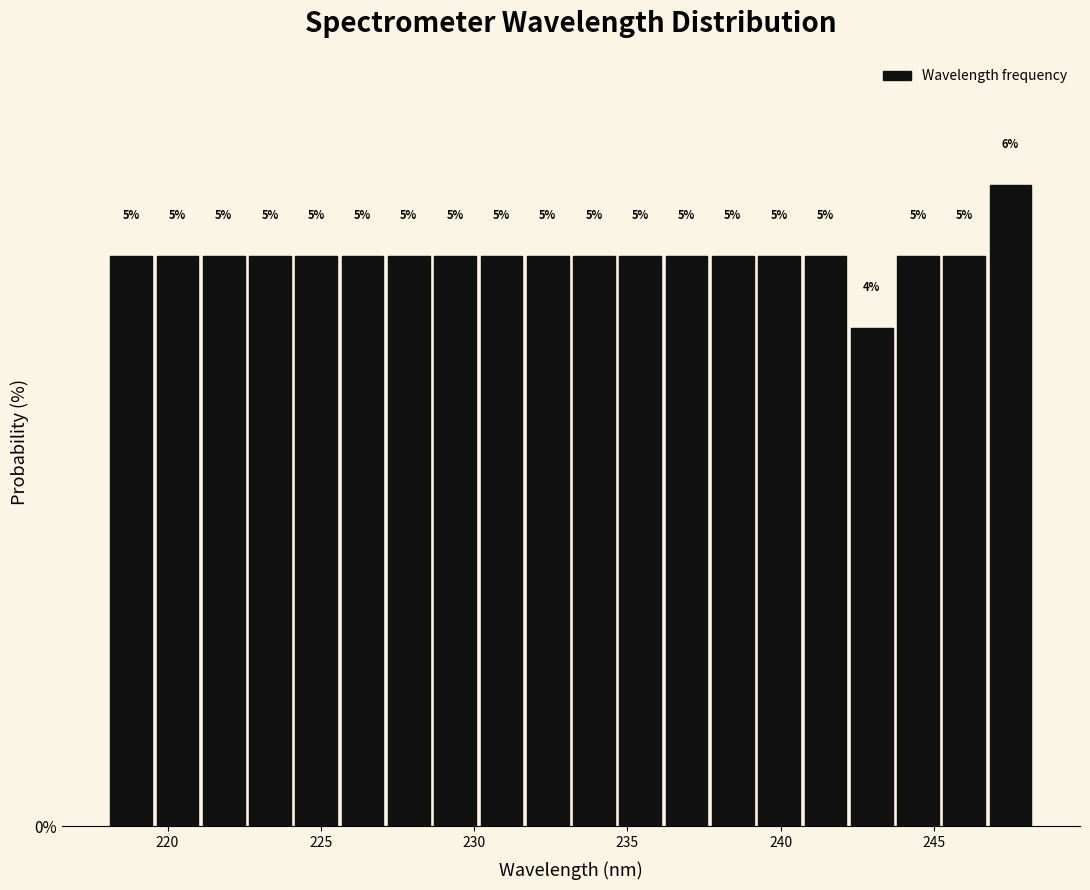

Read against the x-axis, roughly where is the centre of the tallest bar?

247.5